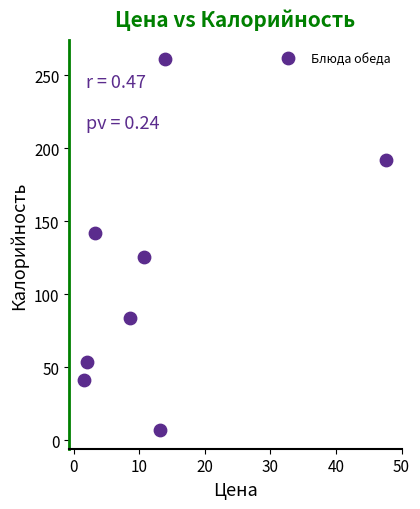

What is the average Y value?

113.2